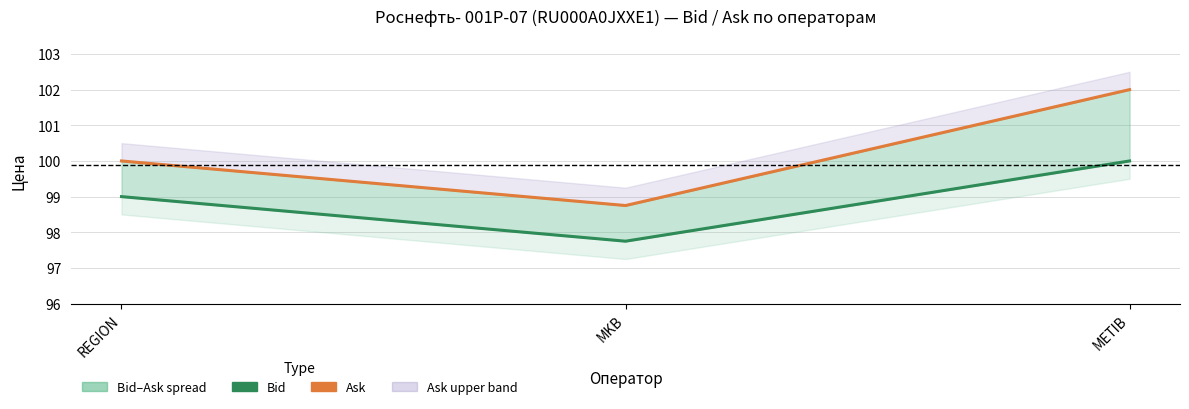

Which series has the largest total across all categories?

Ask